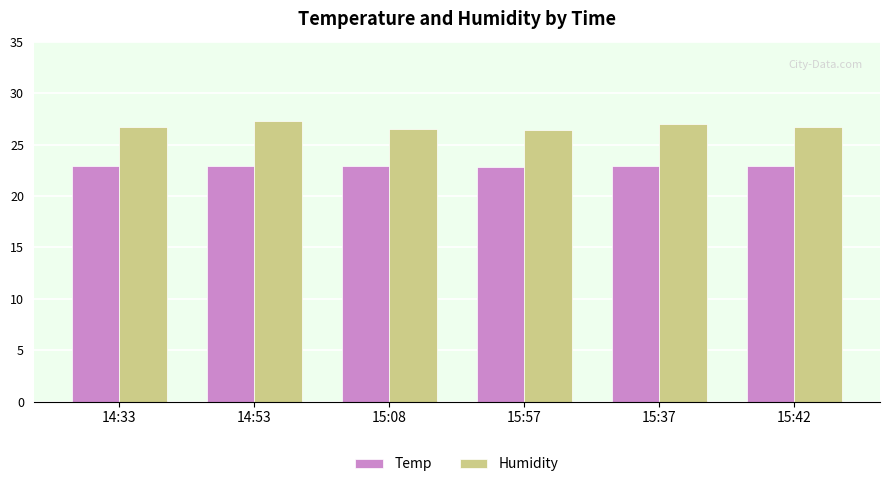

What is the spread (max minus min) of values at 14:33?

3.8